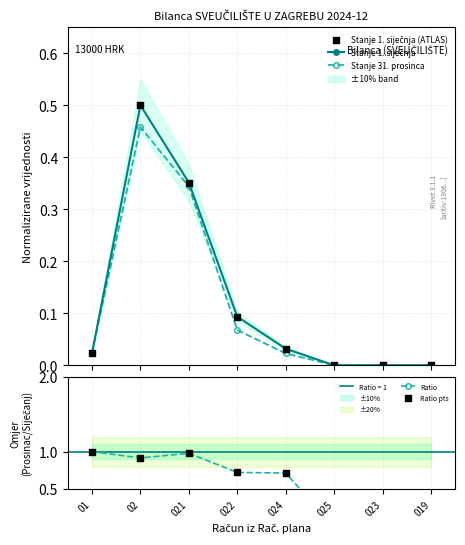

Which series contains the highest Y value?

Ratio